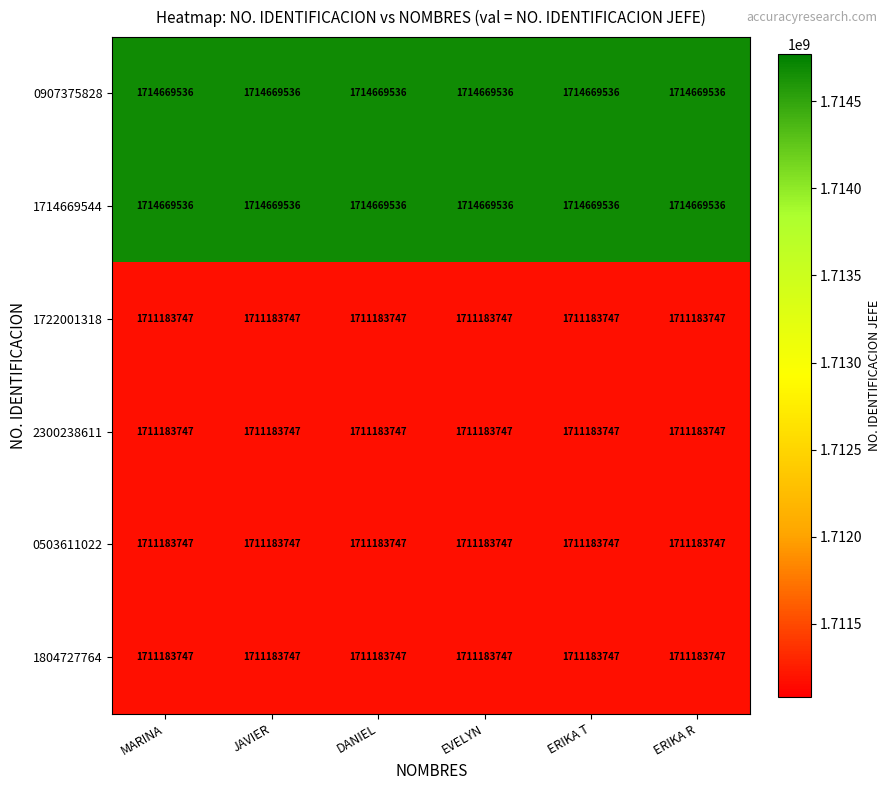

What is the total value across all series at JAVIER?

10274074060